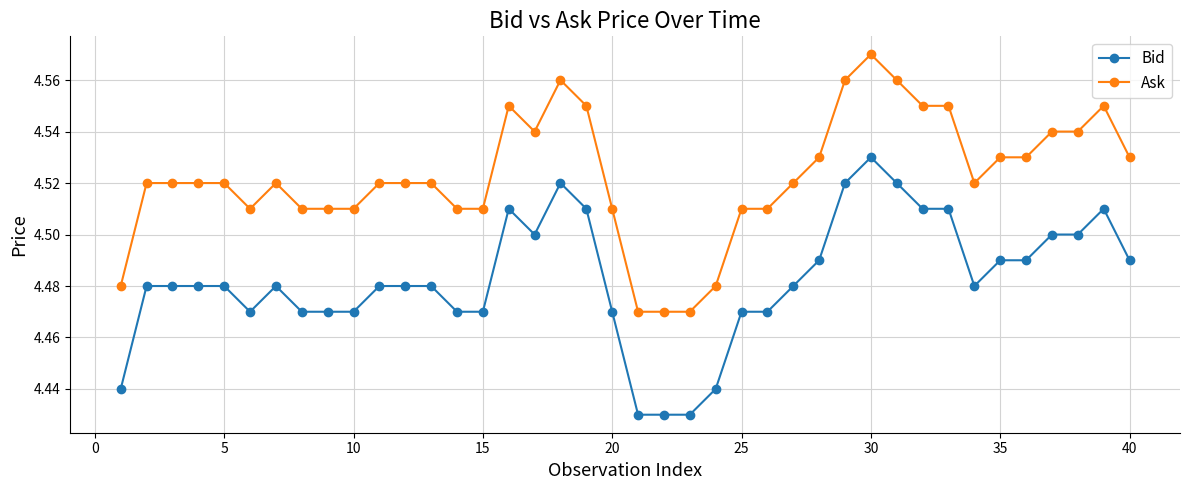

At how many categories does at least one series exceed 4?

40